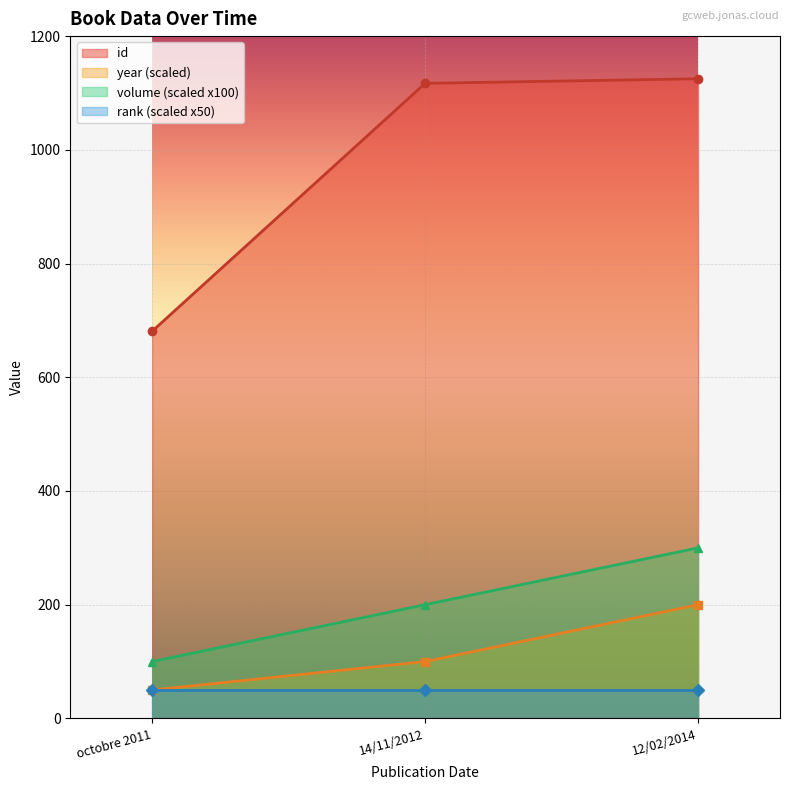

At which label is id closest to 903?

14/11/2012